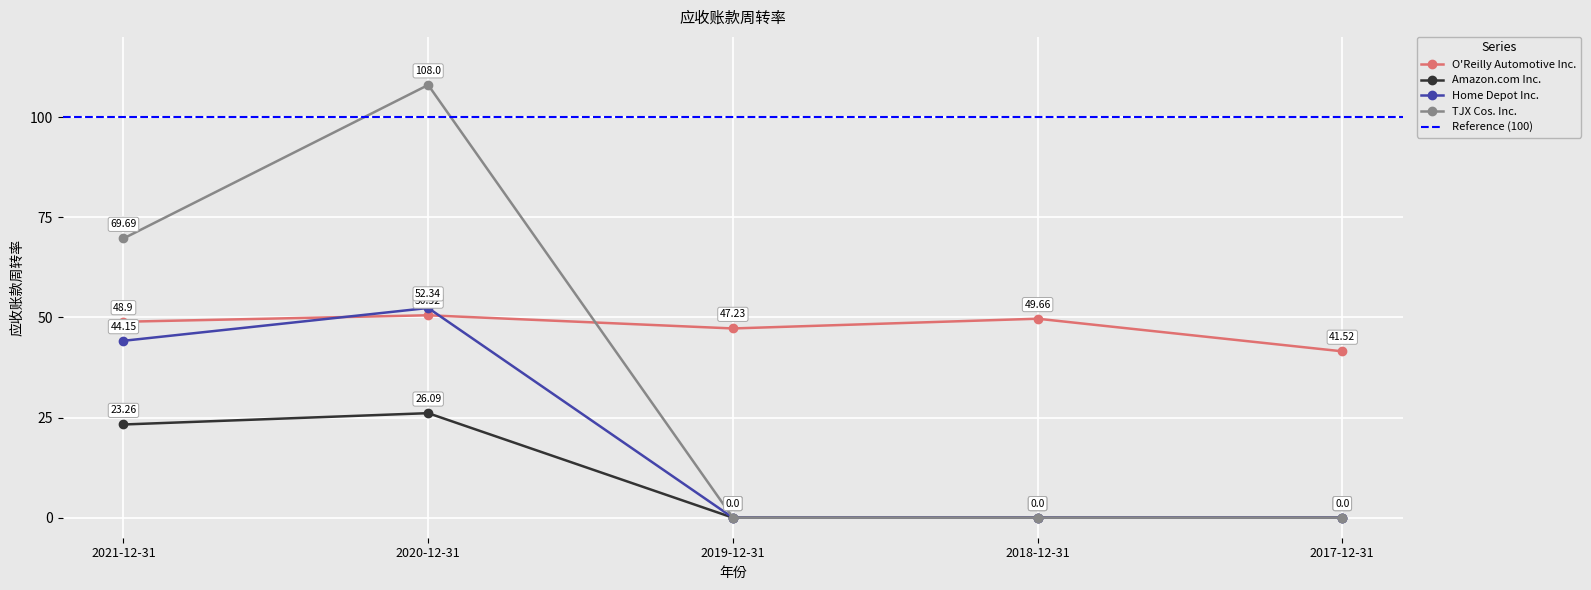

True or false: O'Reilly Automotive Inc. has a value of 27.2 at 2020-12-31.

False